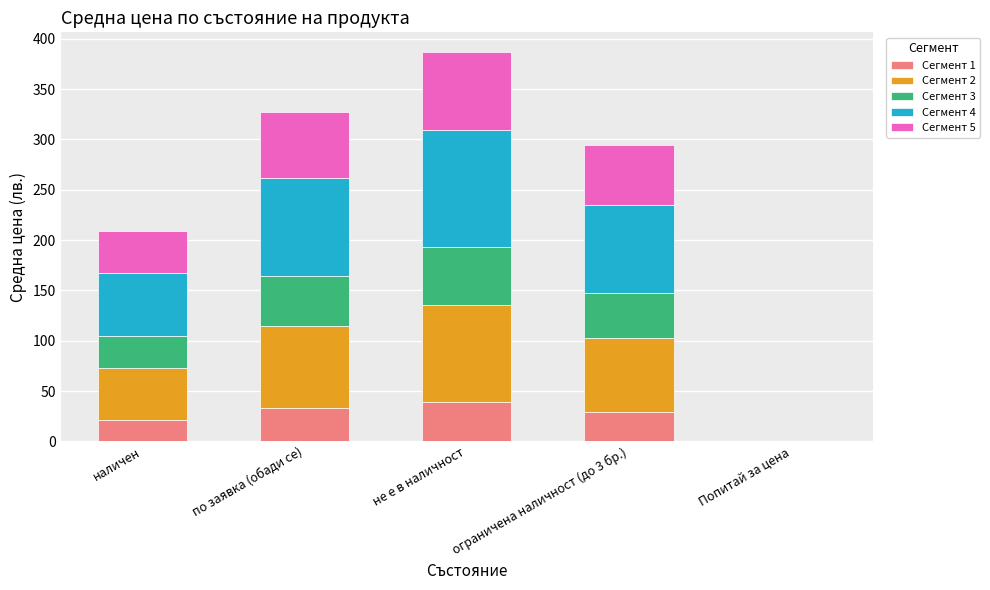

What is the total value across all series at по заявка (обади се)?

327.7